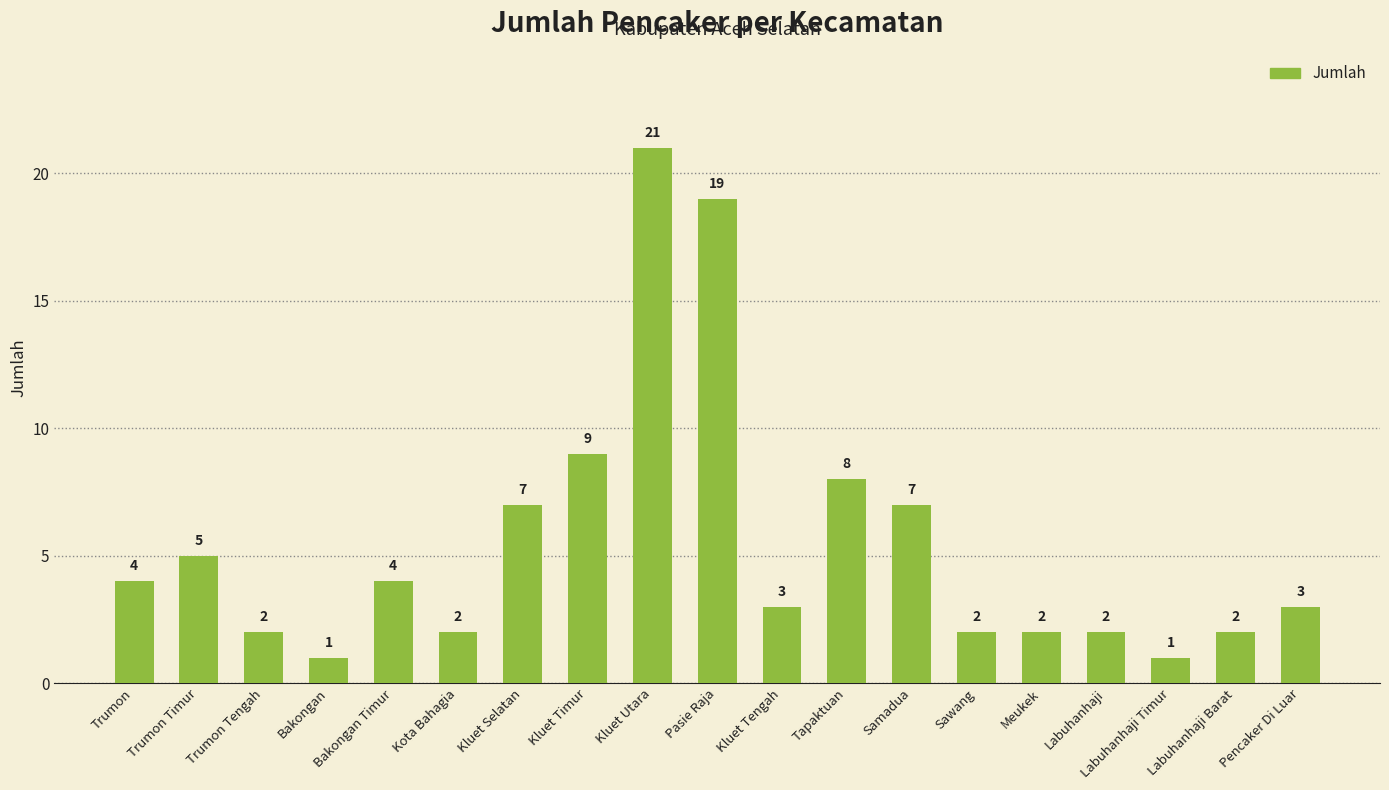

What is the label of the 18th bar from the right?

Trumon Timur